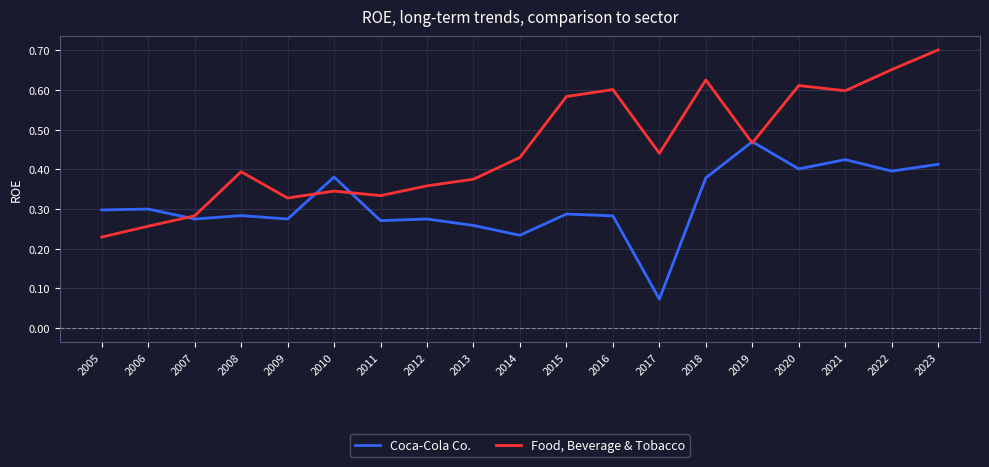

Which label corresponds to the smallest value in the chart?

2017